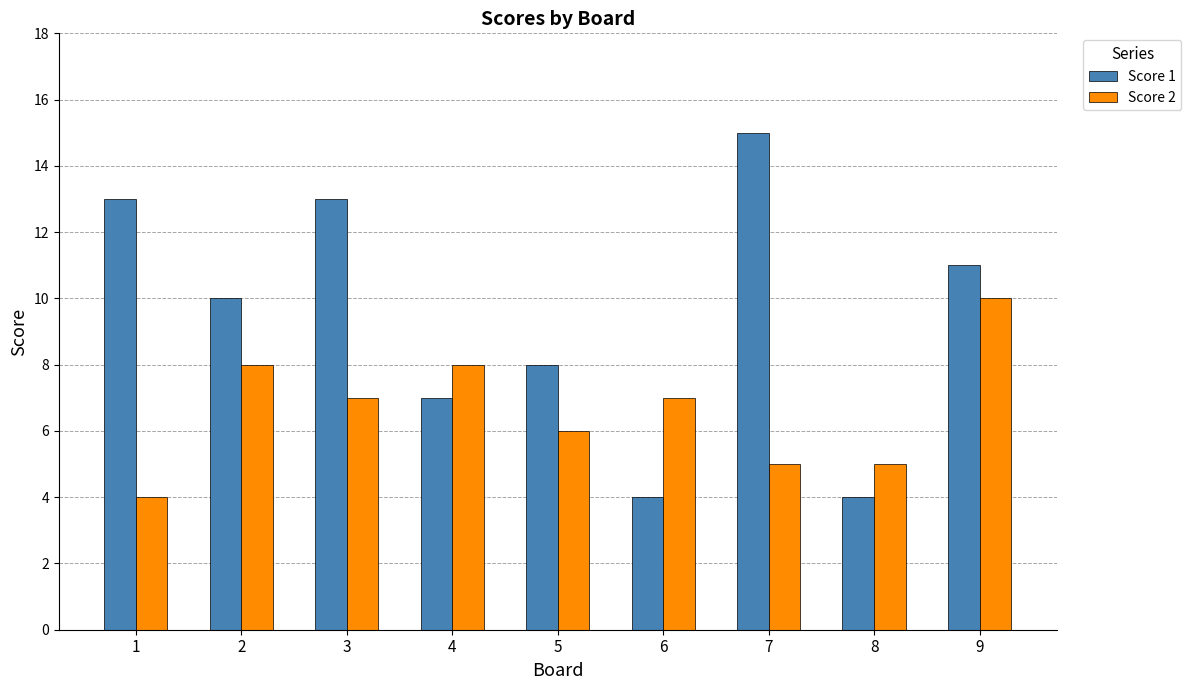

Reading left to right, transcribe all the data shown in this chart.

Score 1: 1=13	2=10	3=13	4=7	5=8	6=4	7=15	8=4	9=11
Score 2: 1=4	2=8	3=7	4=8	5=6	6=7	7=5	8=5	9=10